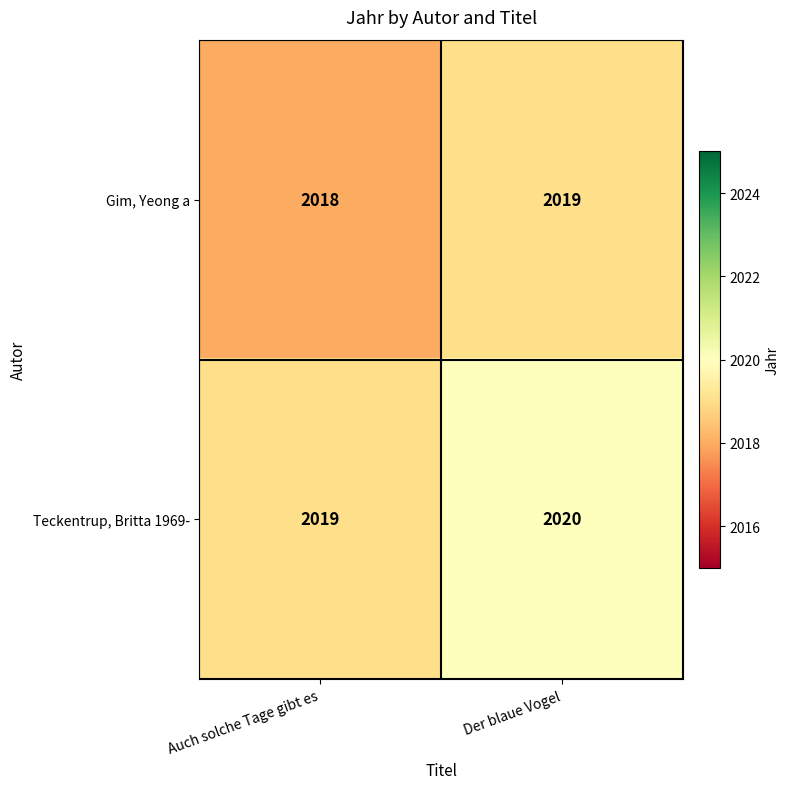

List the series in order of their peak value, highest first.

Teckentrup, Britta 1969-, Gim, Yeong a